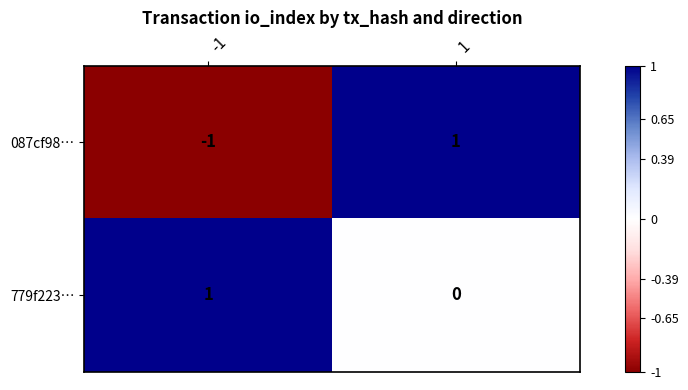

Which series has the largest range (max minus min)?

087cf98…